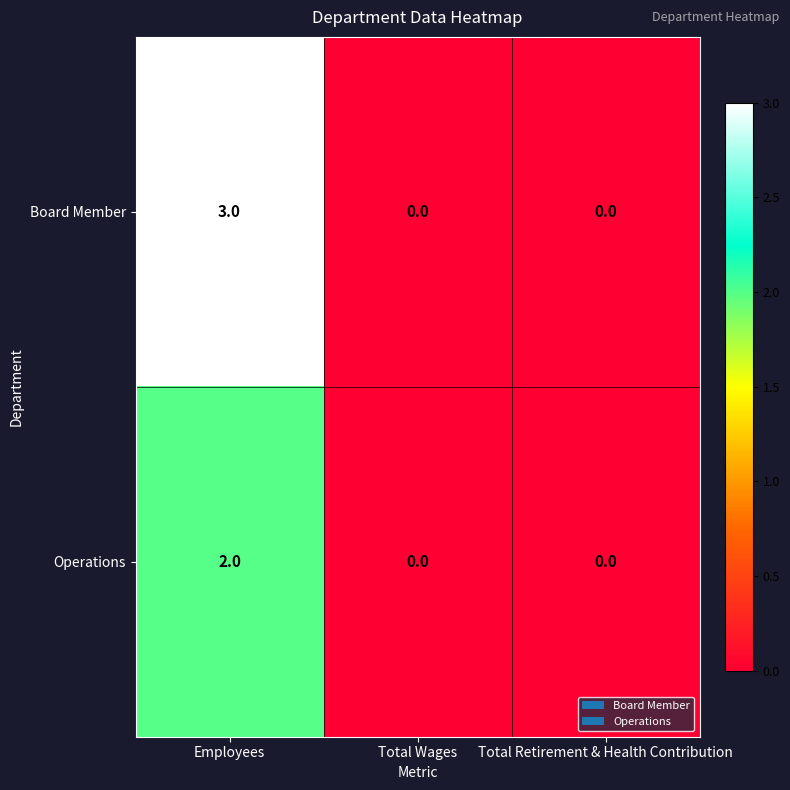

Which series has the widest spread of values?

Board Member